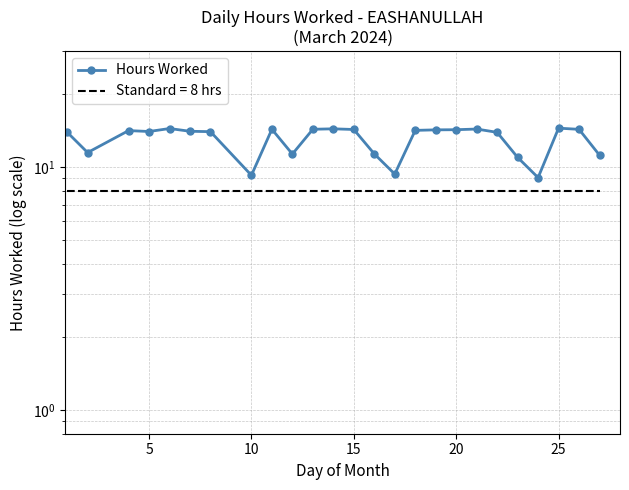

The value at 20 is 14.4. True or false?

True